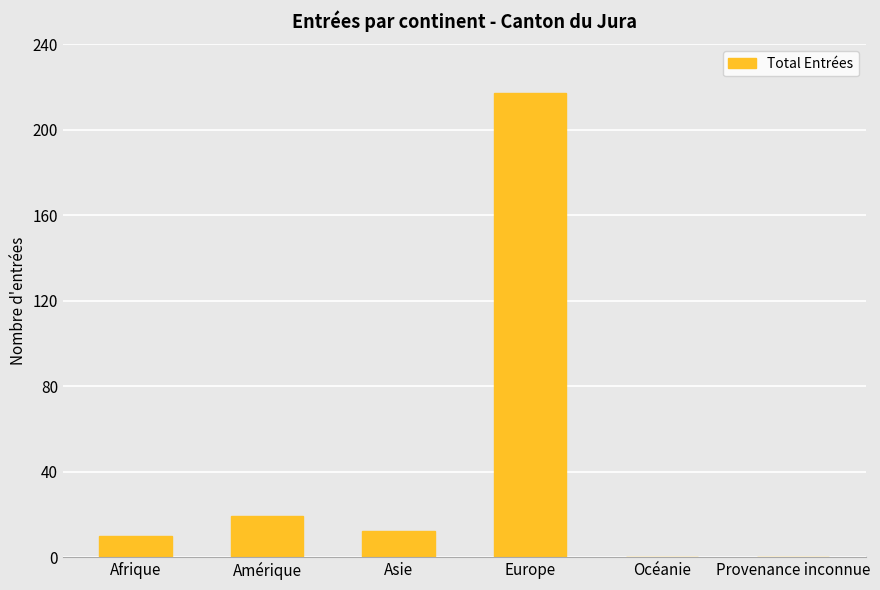

Where is the data nearest to the value 108?

Amérique